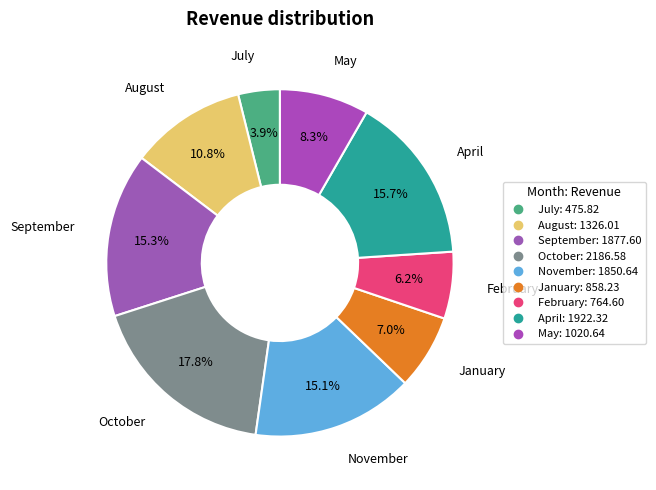

What percentage is the July slice, to the nearest percent?

4%